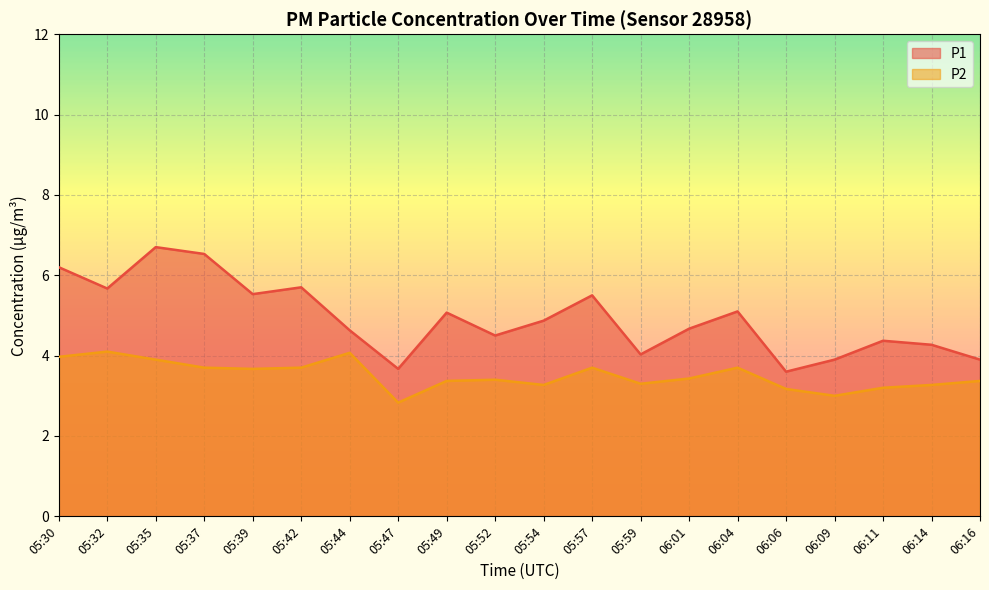

List the labels in order of P2 value, smallest first.

05:47, 06:09, 06:06, 06:11, 05:54, 06:14, 05:59, 05:49, 06:16, 05:52, 06:01, 05:39, 05:37, 05:42, 05:57, 06:04, 05:35, 05:30, 05:44, 05:32